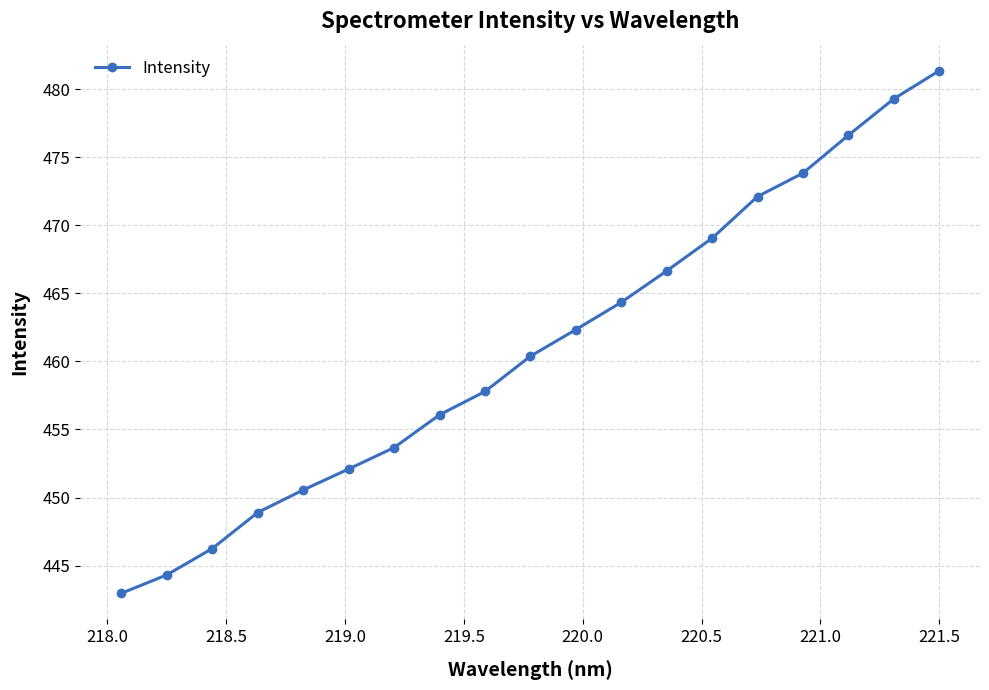

What is the value of the 7th point from the left?

453.7